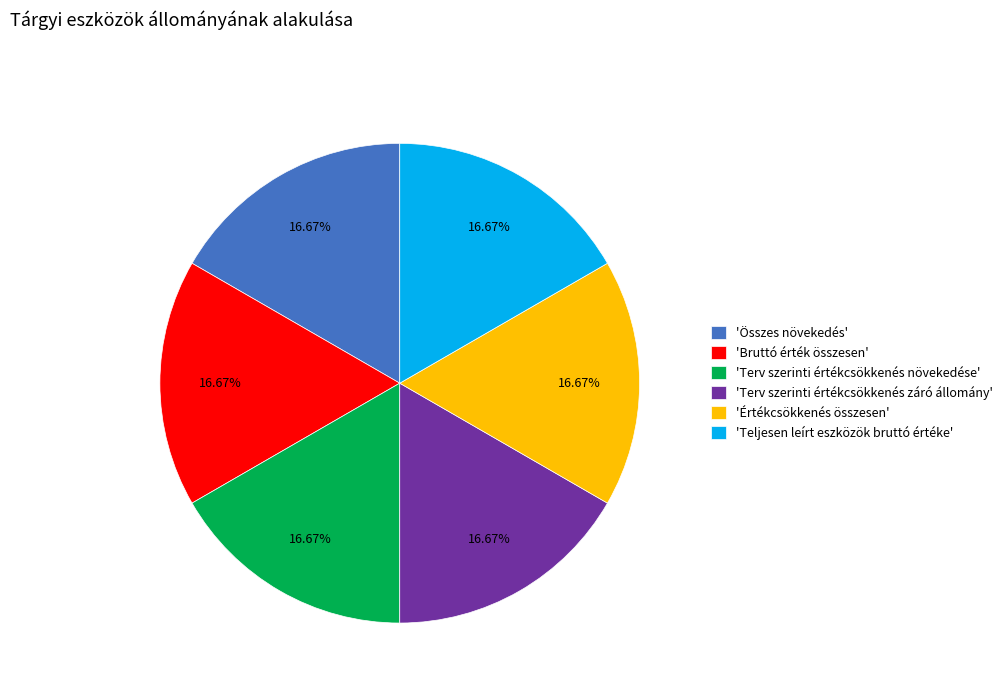

What is the ratio of the value at 'Összes növekedés' to the value at 'Bruttó érték összesen'?

1.0